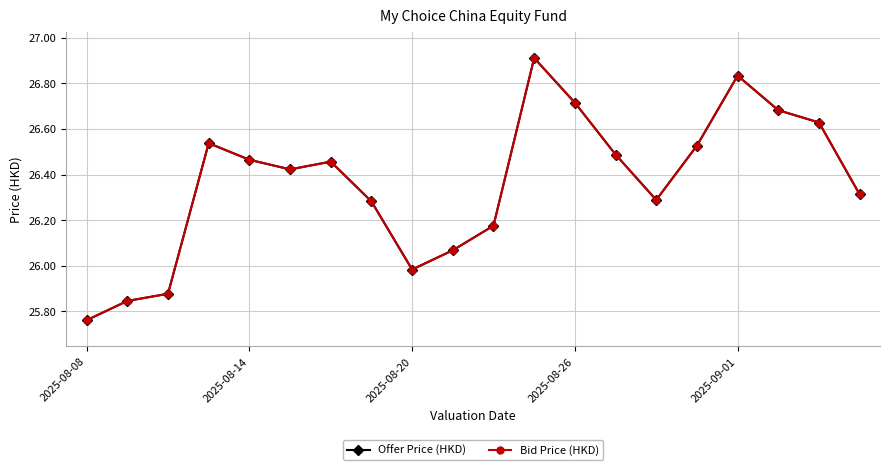

How many interior local peaks does the Bid Price (HKD) series have?

4